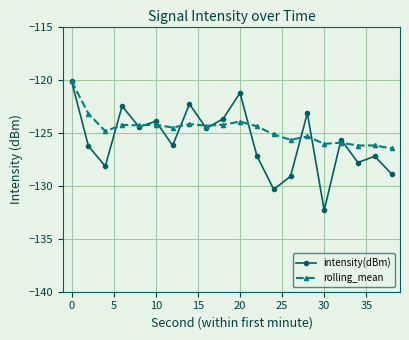

Which series has the largest total across all categories?

rolling_mean